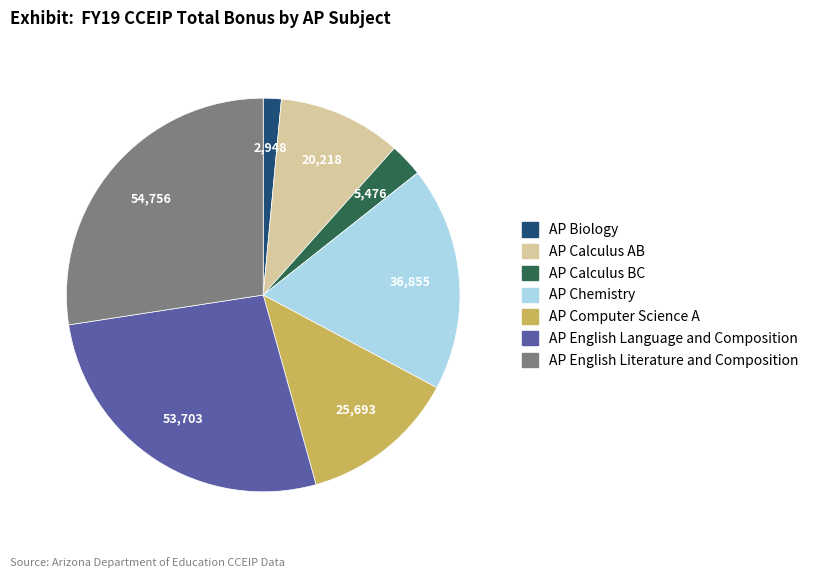

Combined, do AP Calculus BC and AP Chemistry account for over 50%?

No